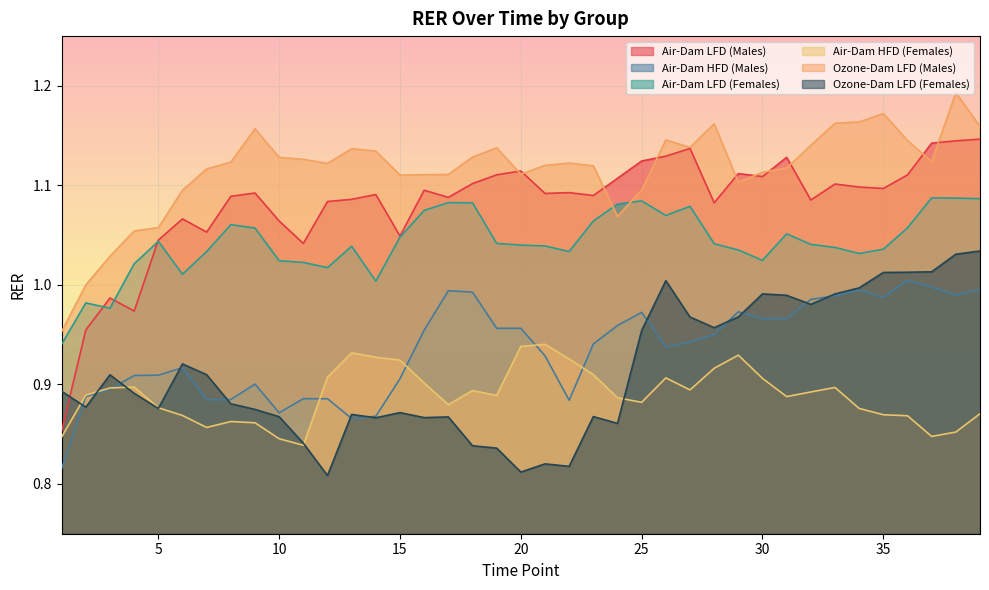

Which series has the largest total across all categories?

Ozone-Dam LFD (Males)